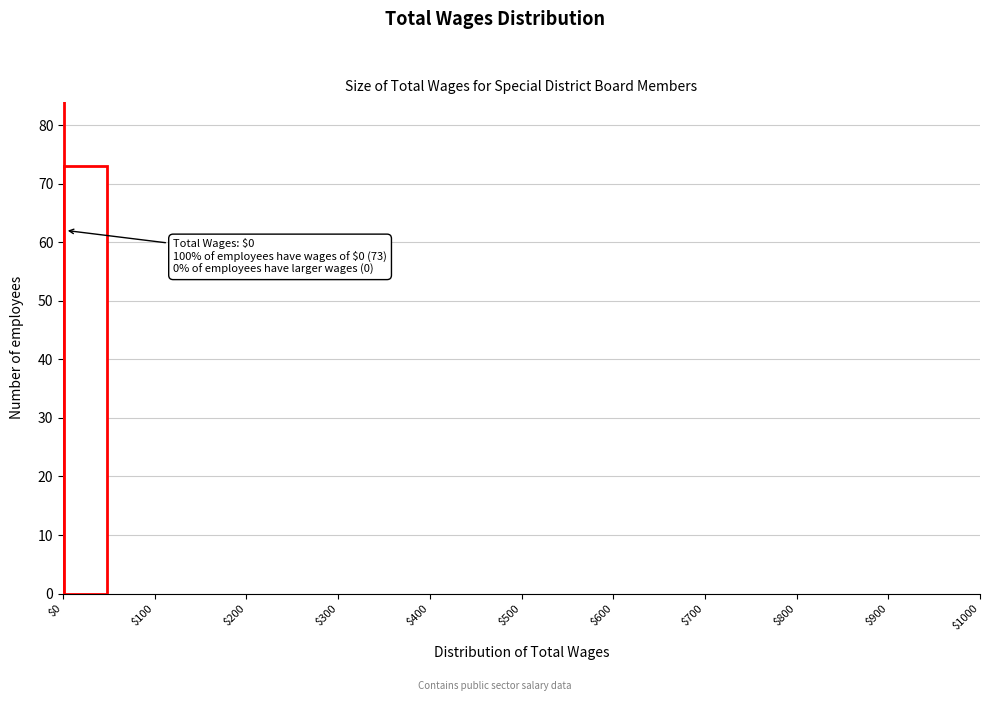

Which range on the x-axis has the tallest bar?

0 to 50